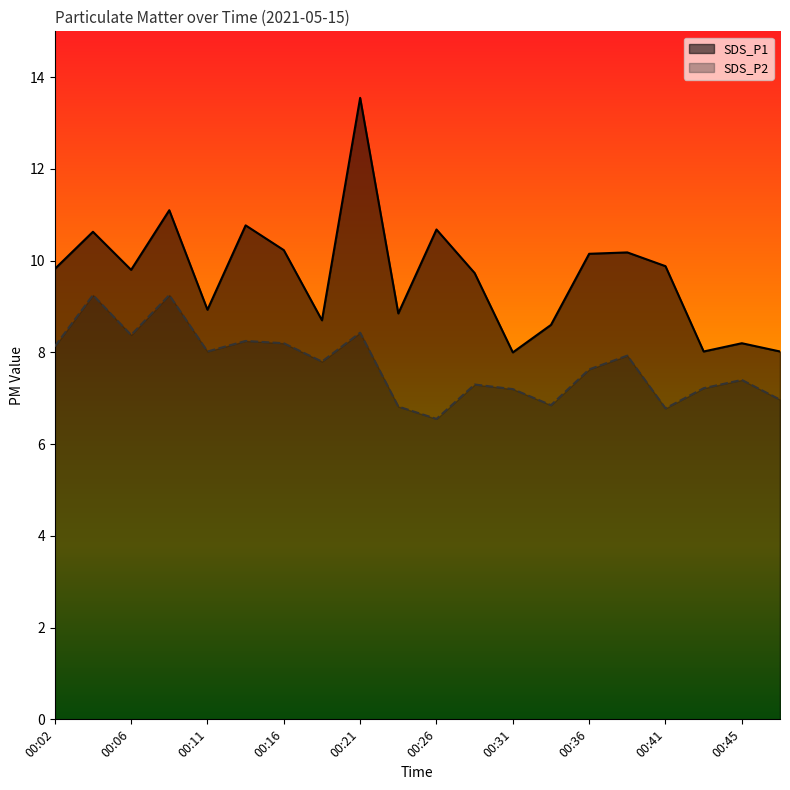

At 00:06, list the series in order from largest to smallest.

SDS_P1, SDS_P2